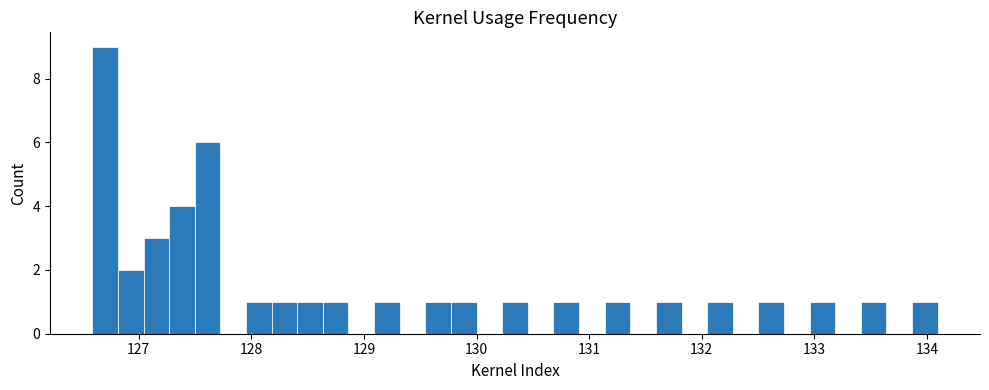

Read against the x-axis, roughly where is the centre of the tallest bar?

126.7